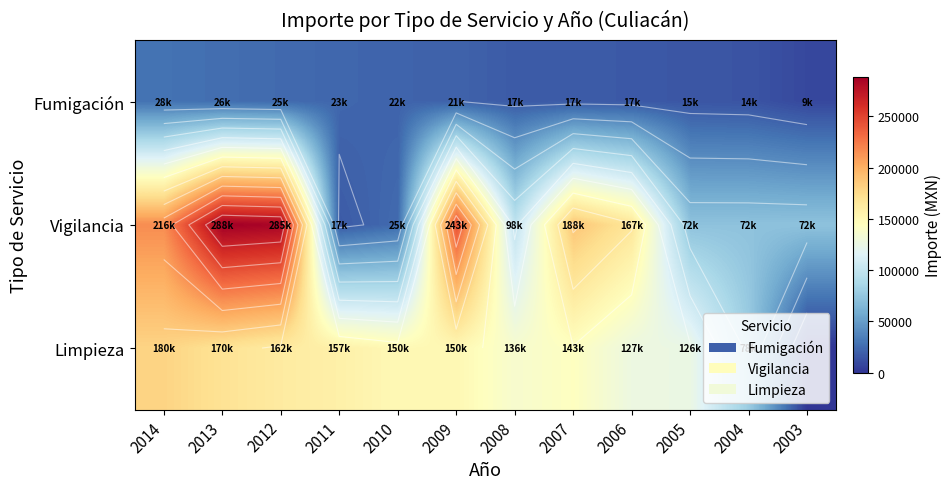

True or false: Fumigación has a value of 8804.4 at 2003.

True